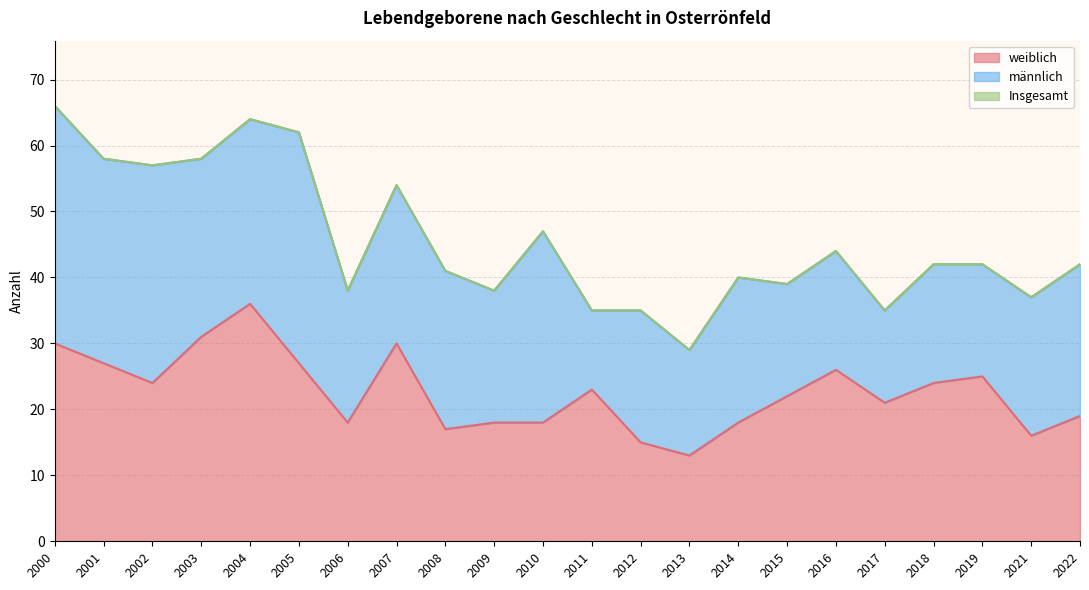

Where is the first local maximum for Insgesamt?

2004